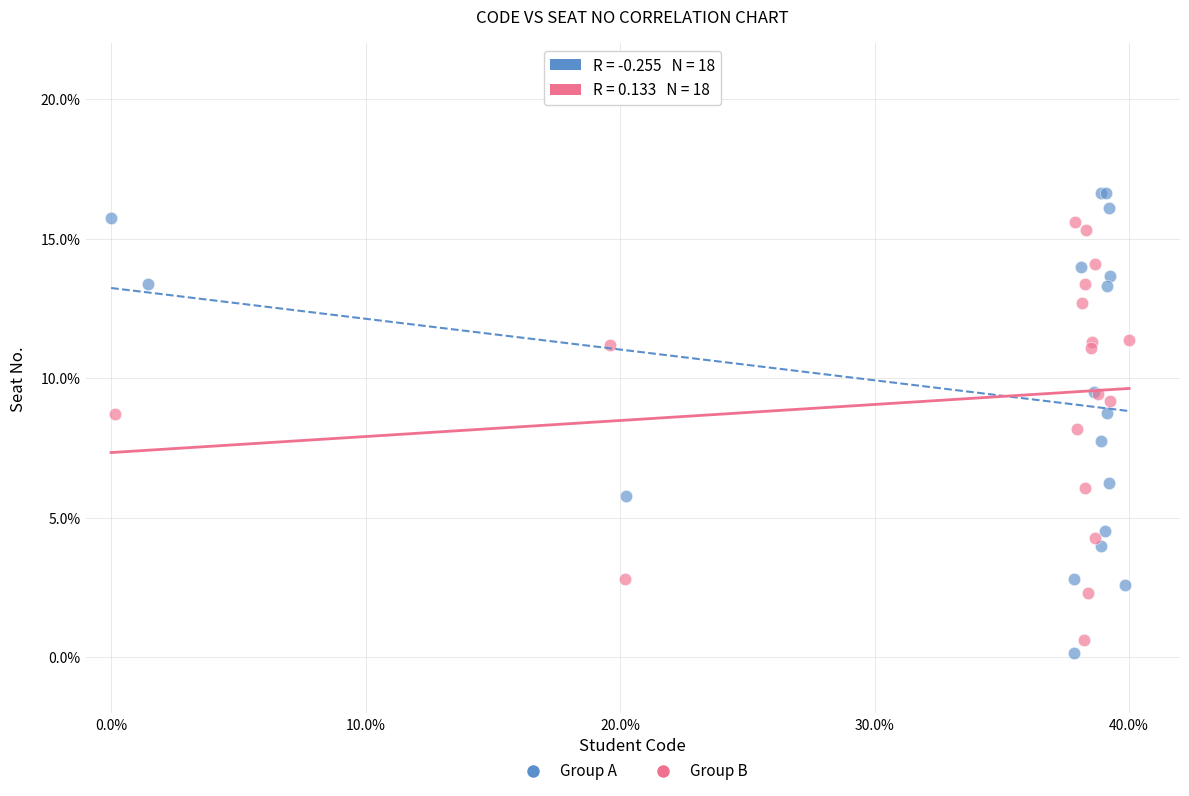

Which series reaches the maximum Y coordinate?

Group A